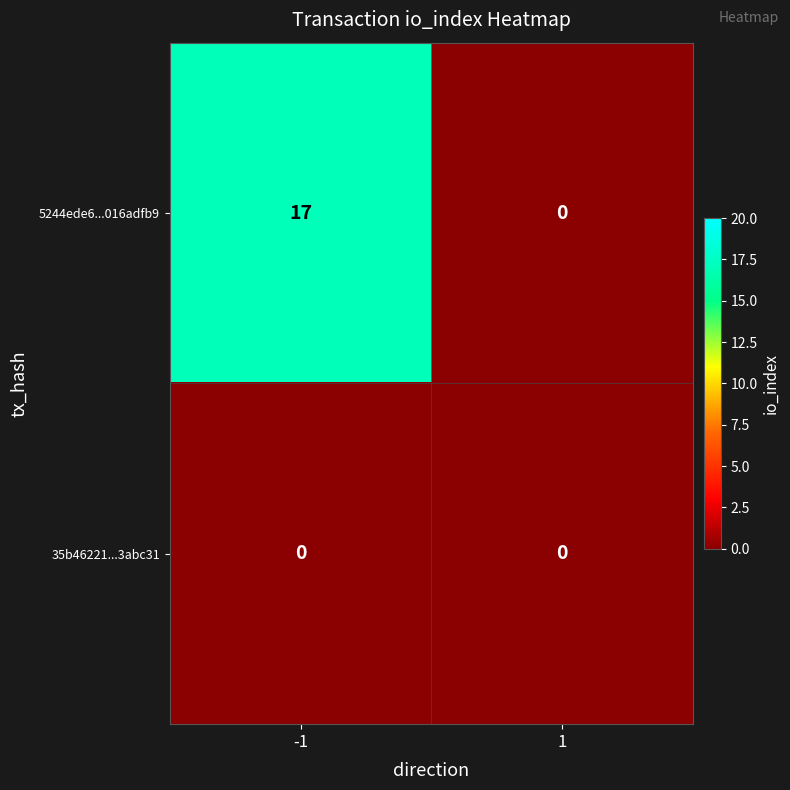

Rank the series by their maximum value, from highest to lowest.

5244ede6...016adfb9, 35b46221...3abc31